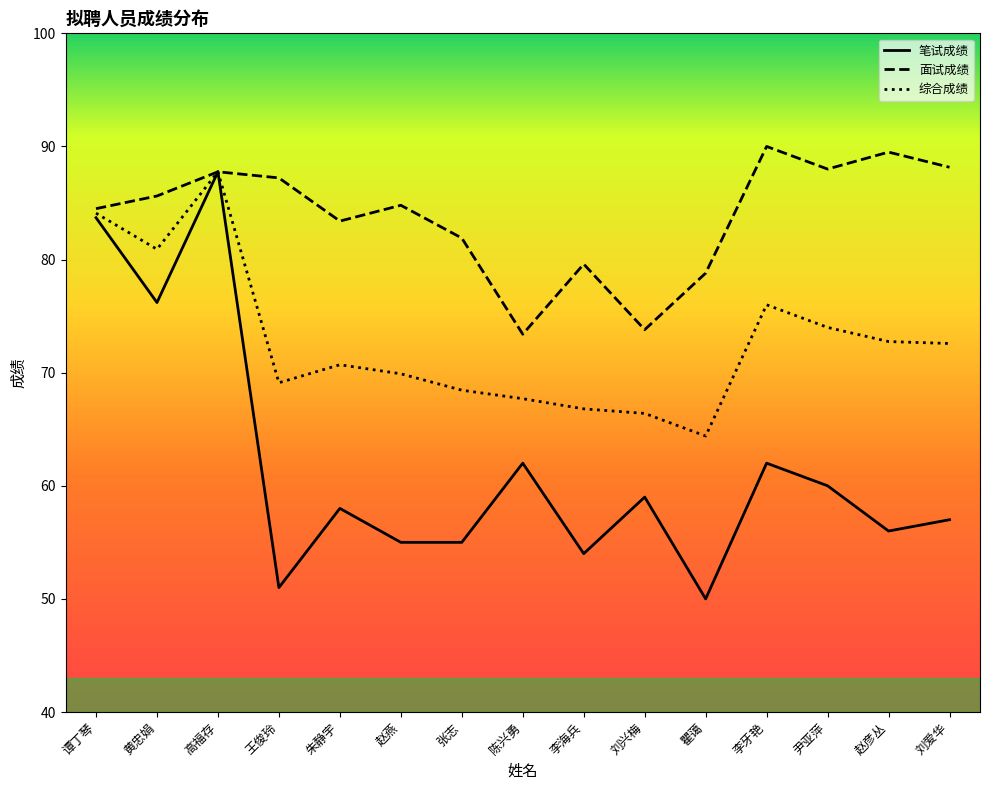

Between 王俊玲 and 尹亚萍, which series saw the biggest shift?

笔试成绩